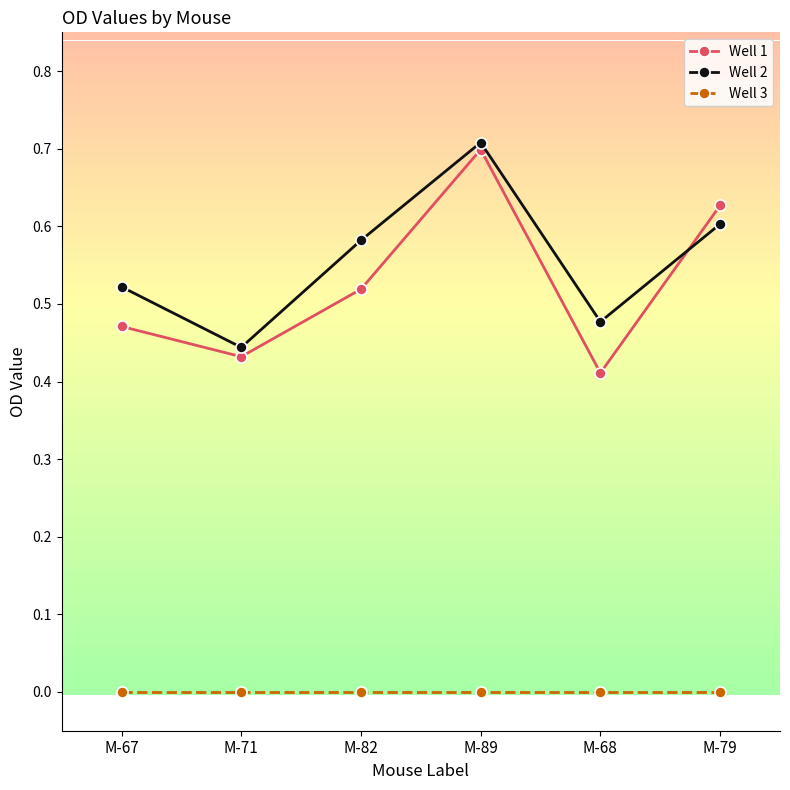

What is the label of the 1st point from the right?

M-79